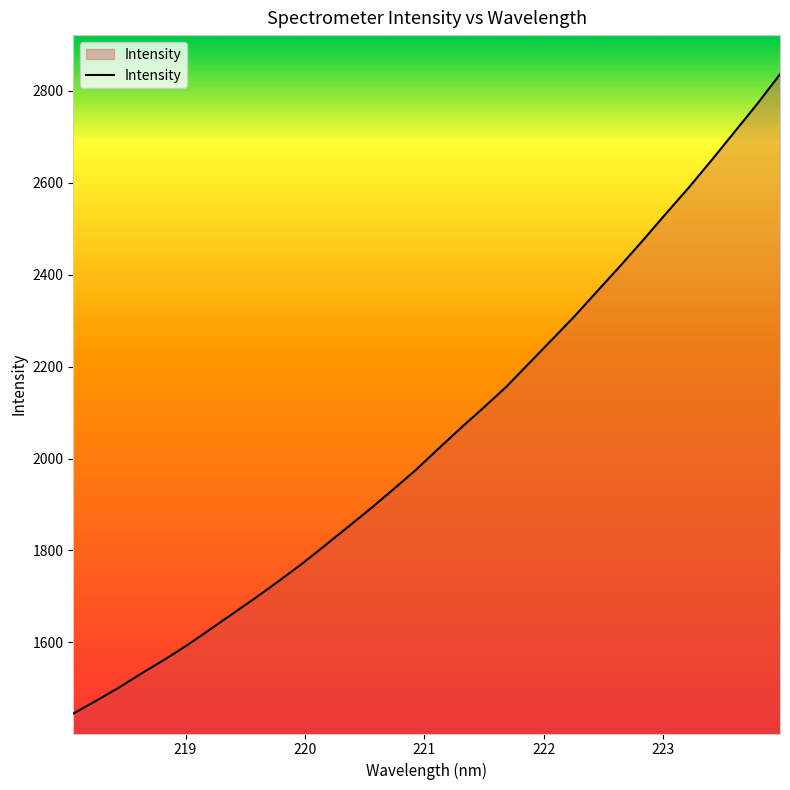

What is the smallest value displayed?

1445.0